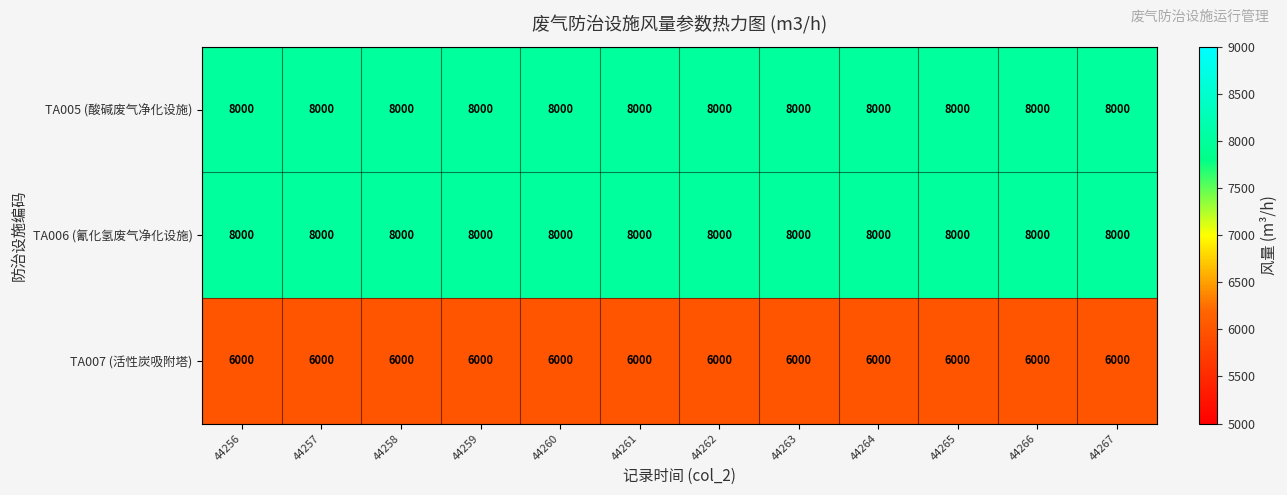

What is the approximate value of TA005 (酸碱废气净化设施) at 44256?

8000